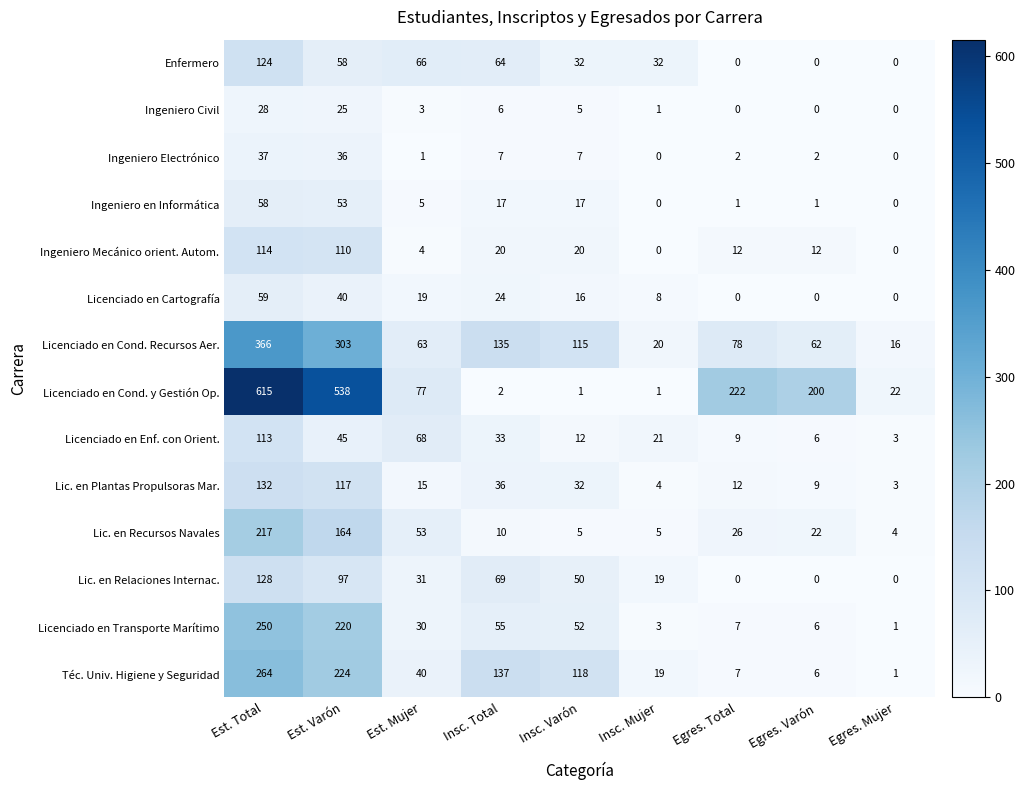

Is the value of Licenciado en Cond. y Gestión Op. at Insc. Total greater than the value of Ingeniero en Informática at Egres. Mujer?

Yes